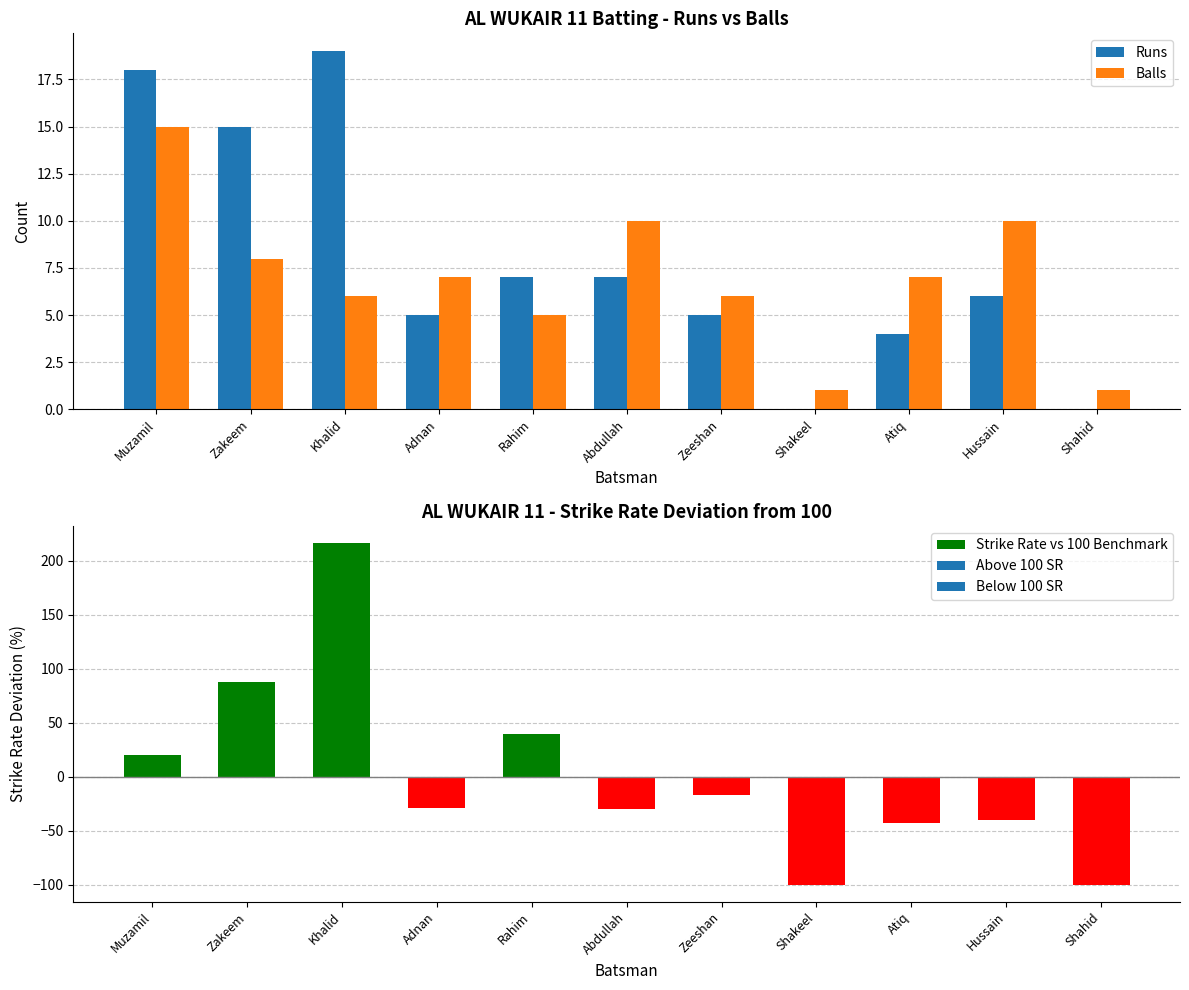

The Strike Rate vs 100 Benchmark series shows -40.0 at Hussain. True or false?

True